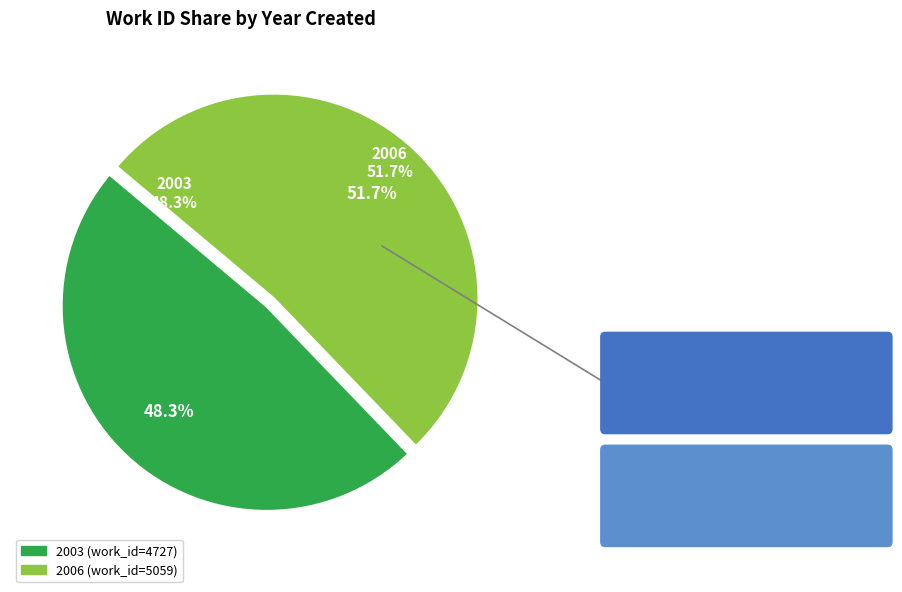

Which slice is the smallest?

2003